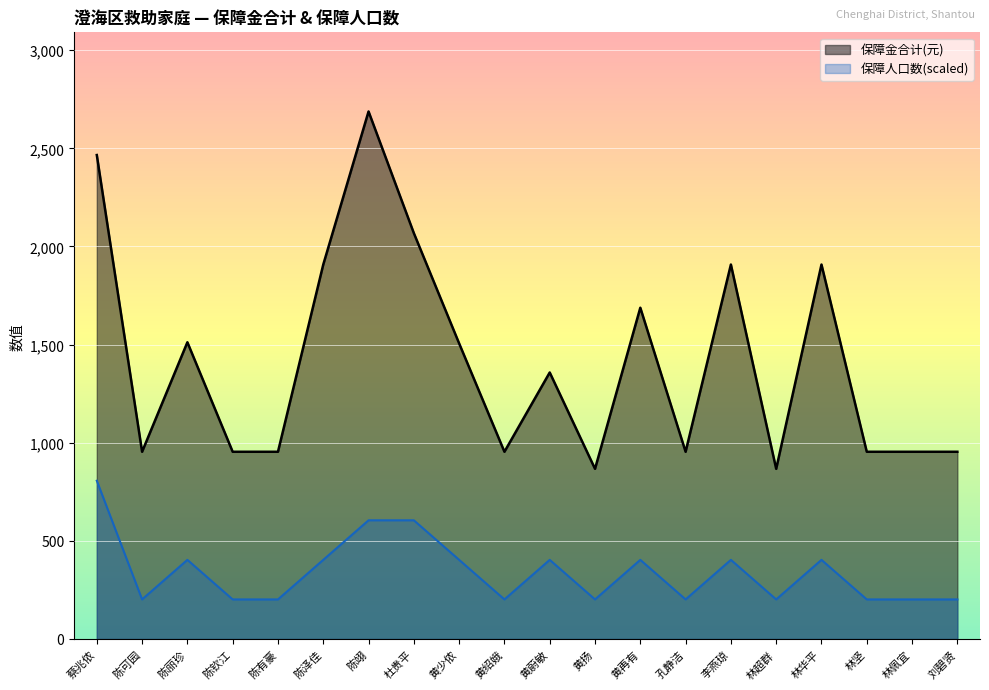

Which label corresponds to the smallest value in the chart?

陈可园